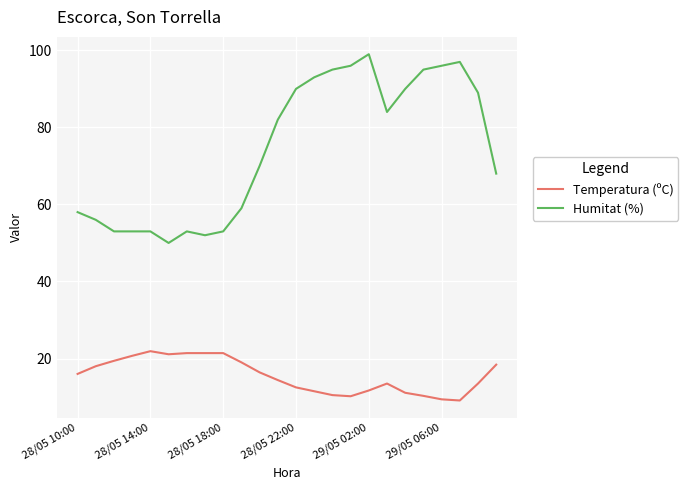

What is the minimum value for Humitat (%)?

50.0